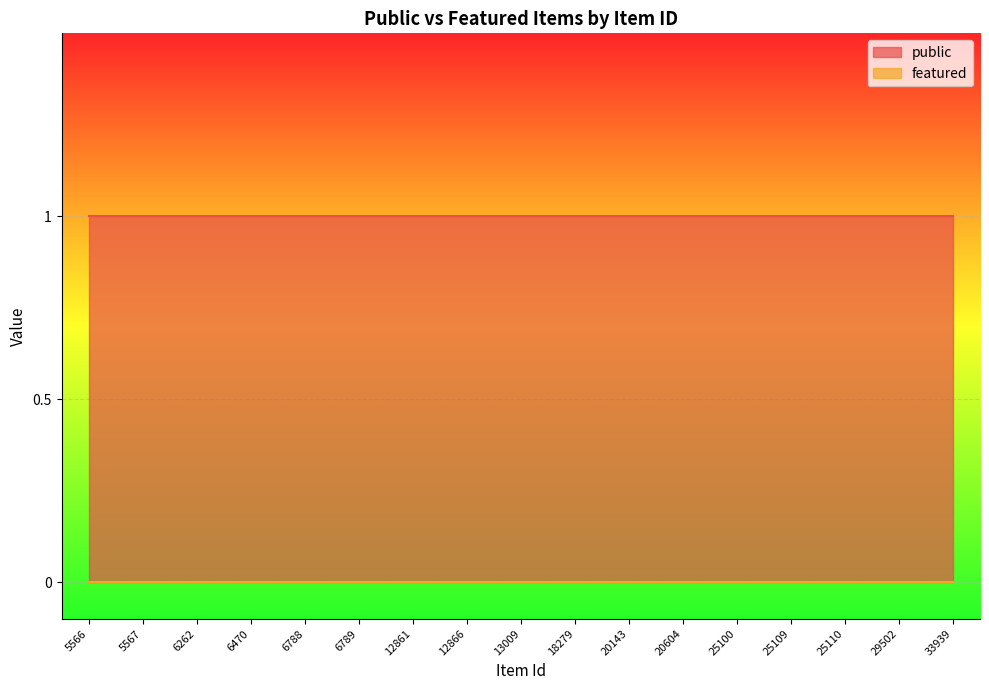

At which label does public reach its minimum?

5566